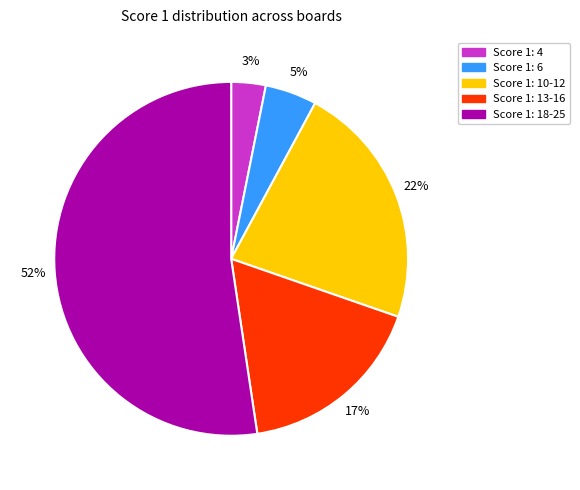

Is it true that Score 1: 18-25 is 52% of the pie?

True